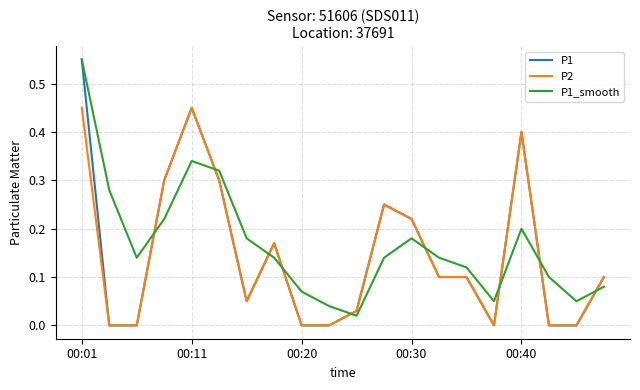

What is the highest value of the P1 series?

0.6